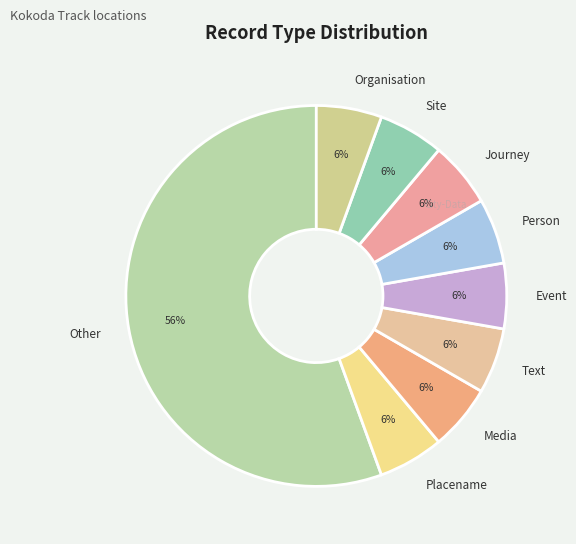

What is the largest slice in the pie chart?

Other